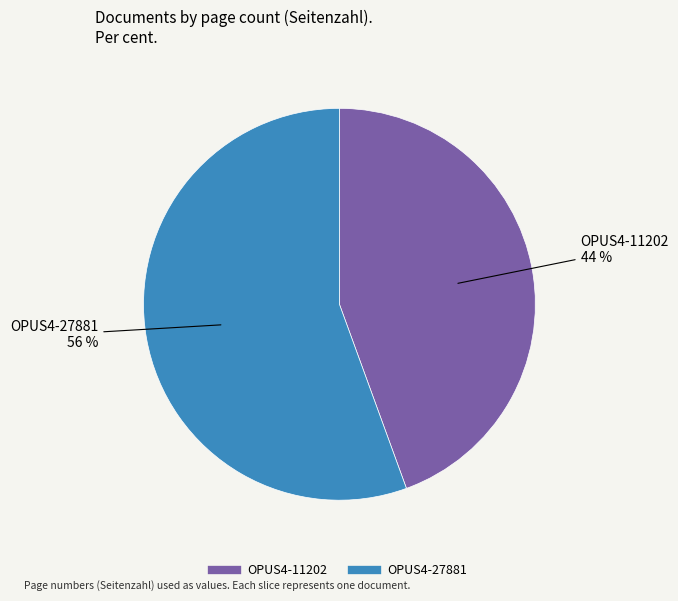

What is the ratio of the value at OPUS4-11202 to the value at OPUS4-27881?

0.8